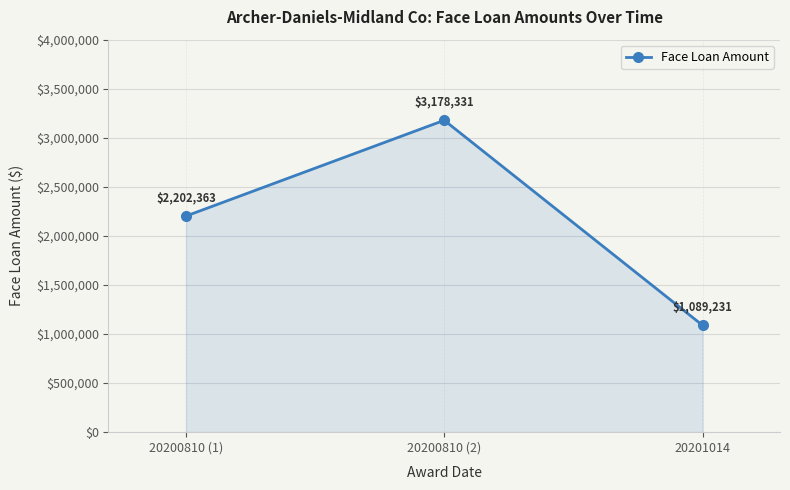

True or false: the data shows 519779 at 20201014.

False